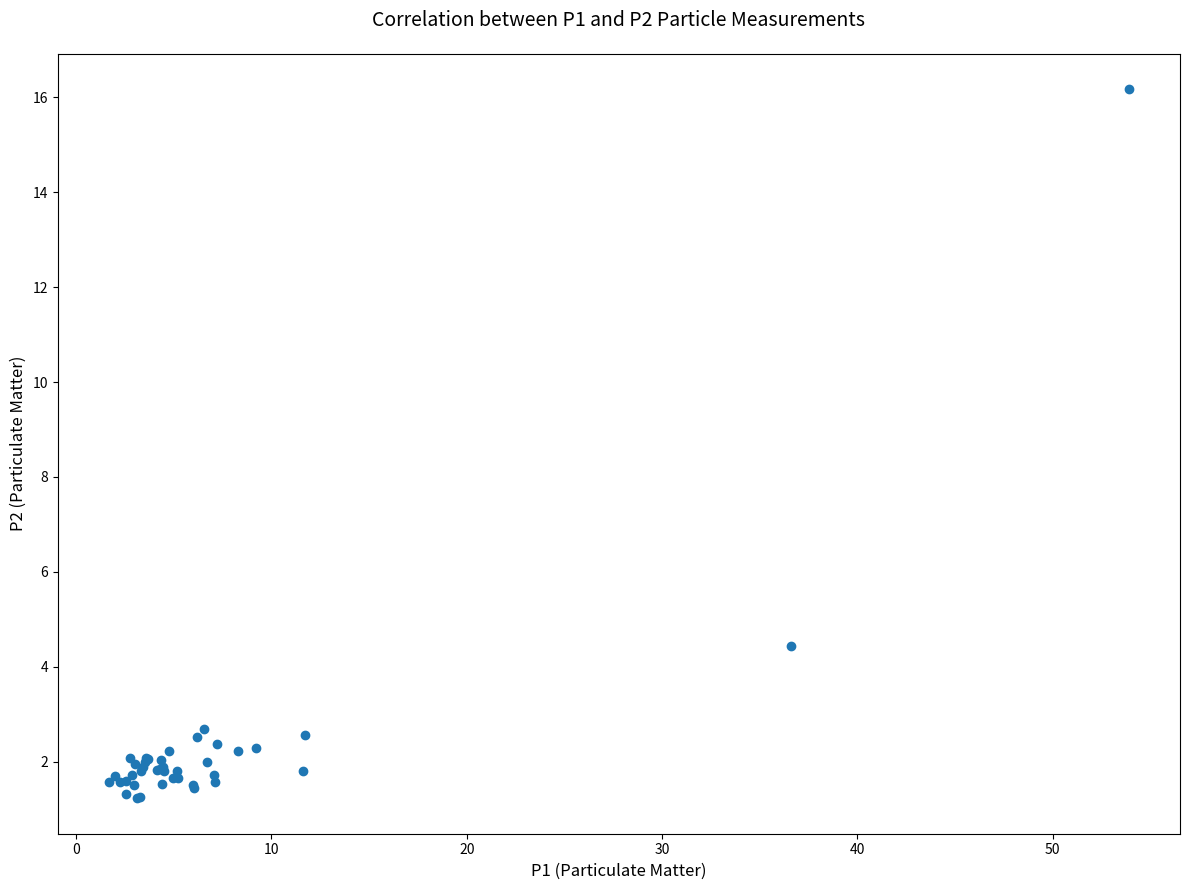

What Y value in the scatter plot is closest to 8?

4.4